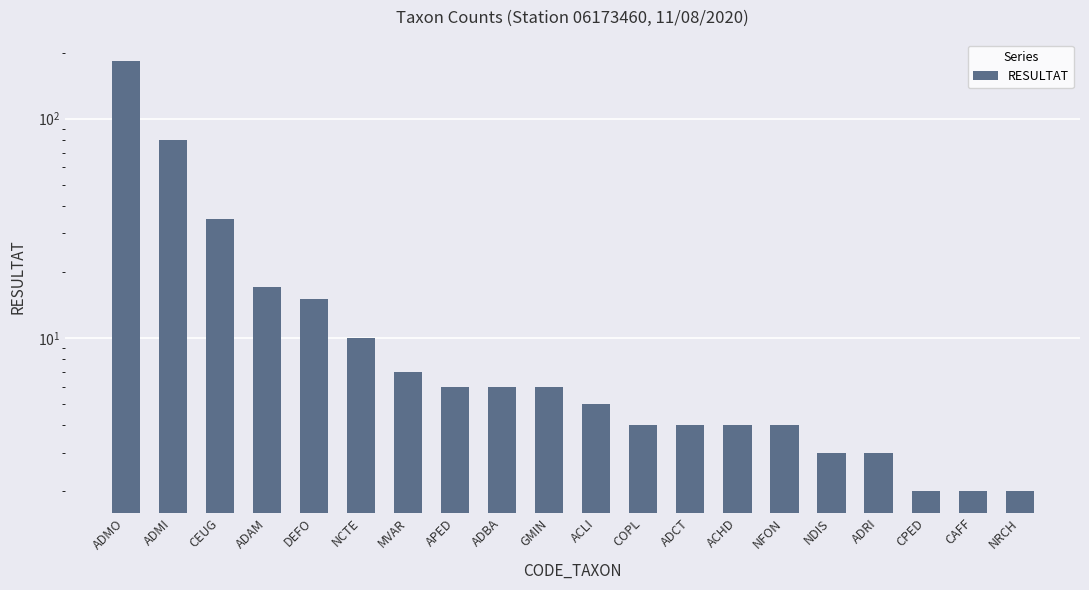

What position from the left is DEFO?

5